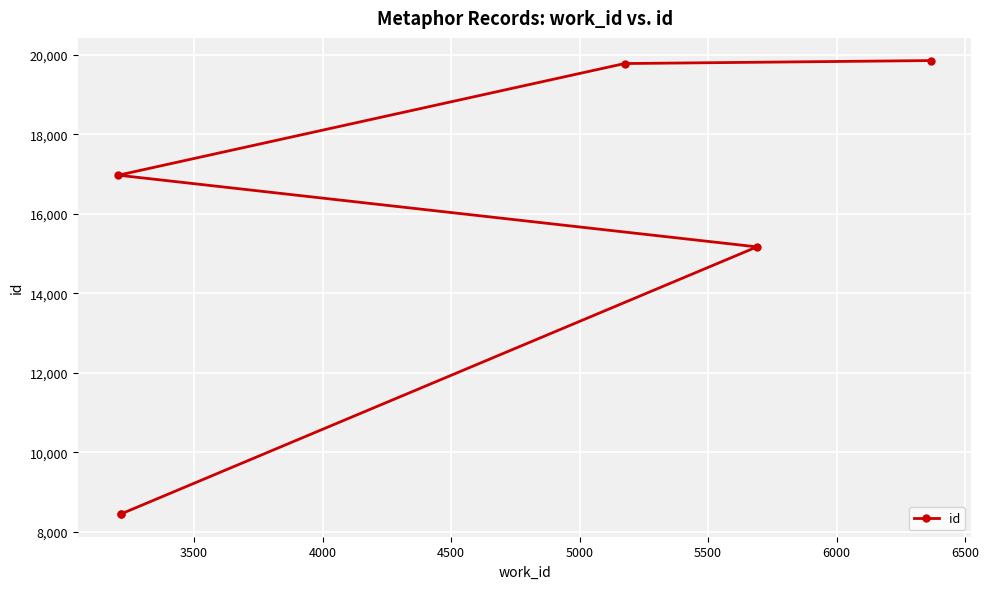

Between 5000 and 4000, which is larger?

5000